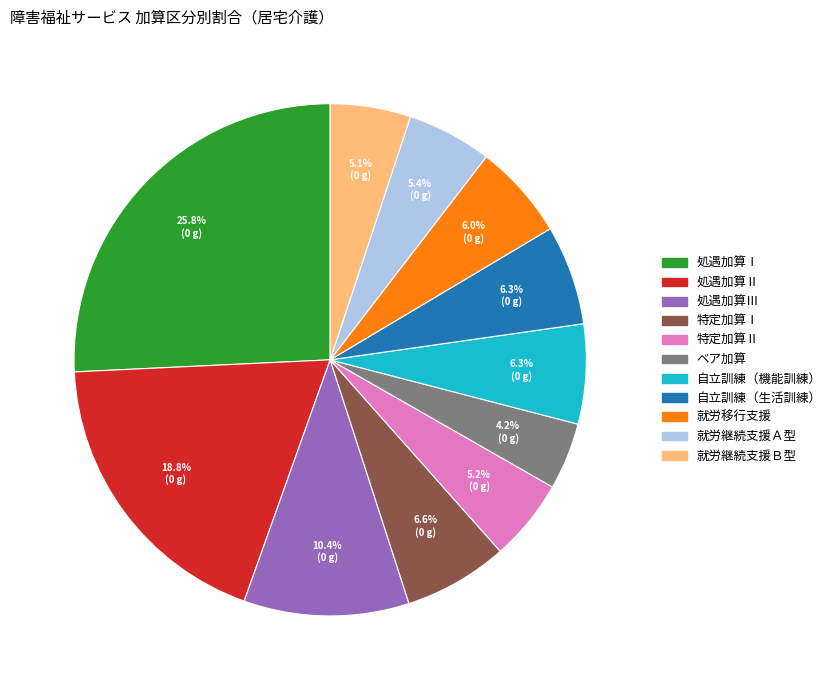

How many segments does this pie chart have?

11